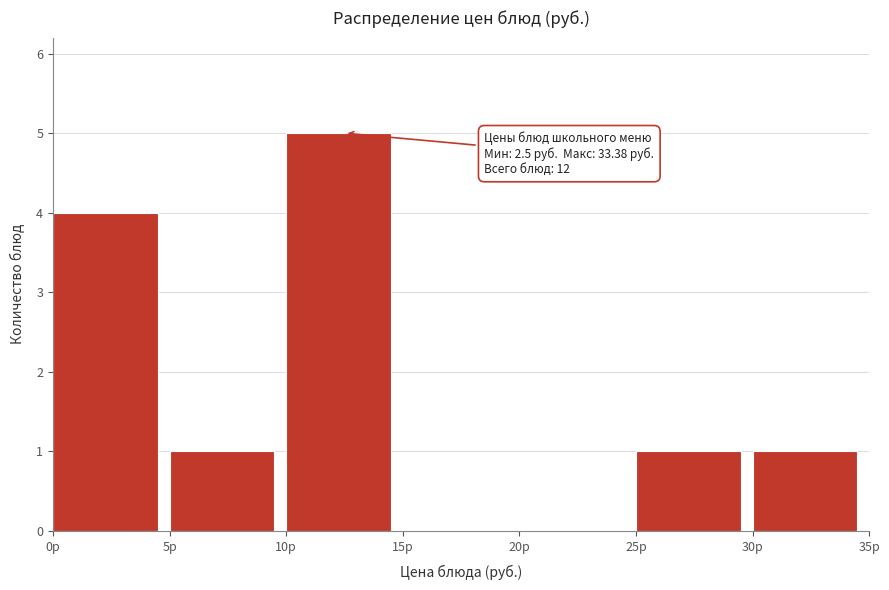

Over which range of the x-axis is the bar tallest?

10 to 15